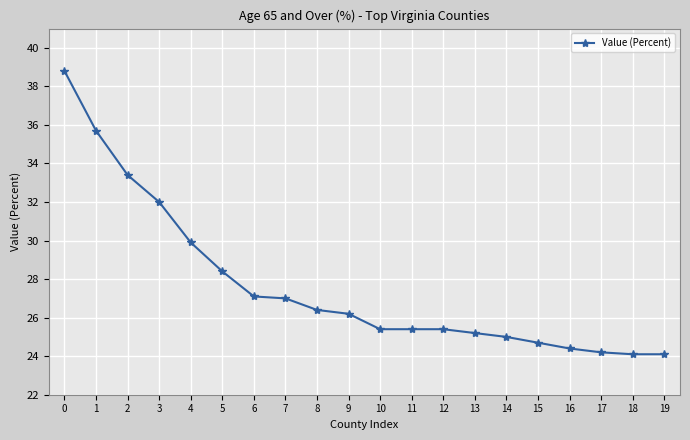

Reading left to right, transcribe all the data shown in this chart.

0=38.8	1=35.7	2=33.4	3=32.0	4=29.9	5=28.4	6=27.1	7=27.0	8=26.4	9=26.2	10=25.4	11=25.4	12=25.4	13=25.2	14=25.0	15=24.7	16=24.4	17=24.2	18=24.1	19=24.1